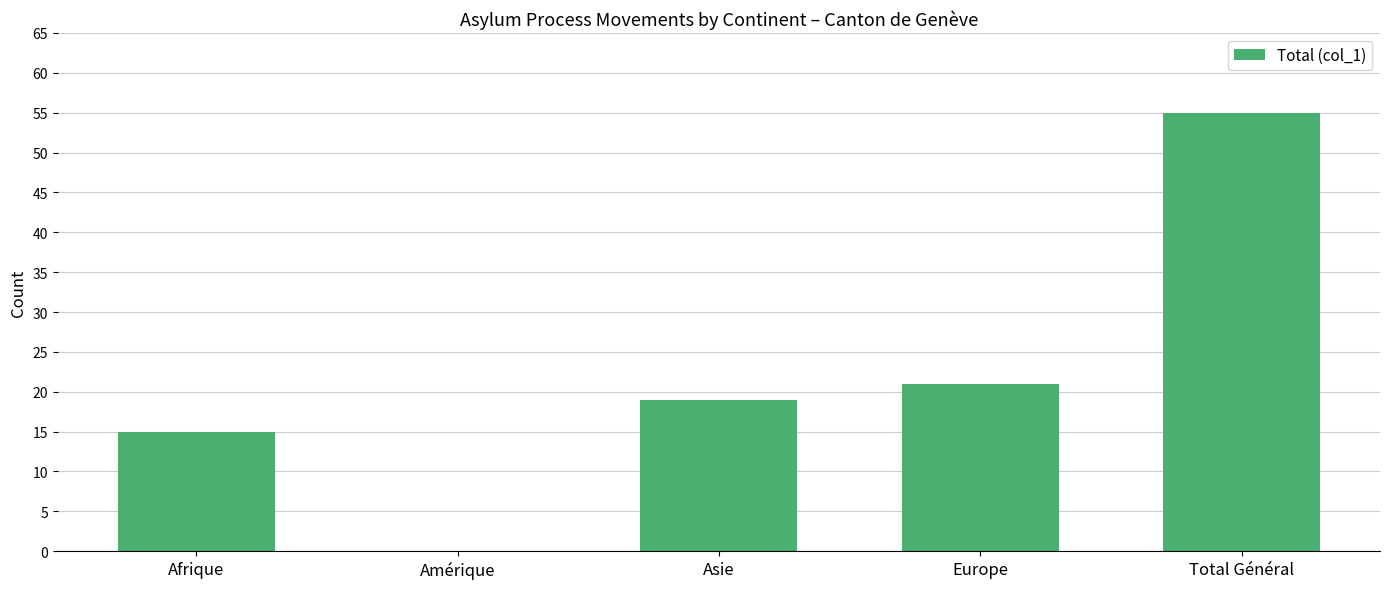

What is the greatest value displayed?

55